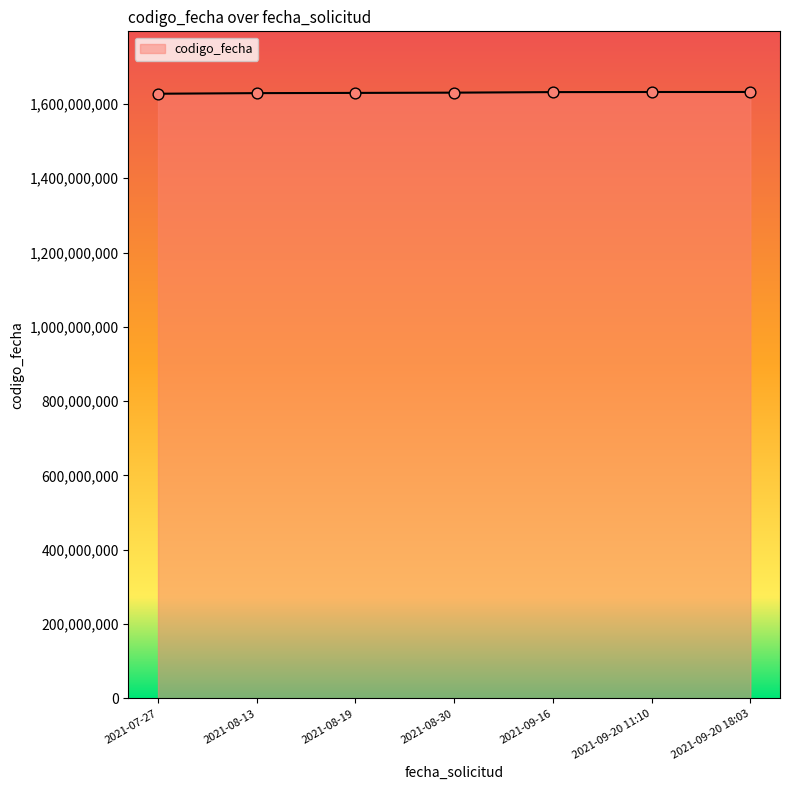

What is the ratio of the value at 2021-07-27 to the value at 2021-09-20 11:10?

1.0